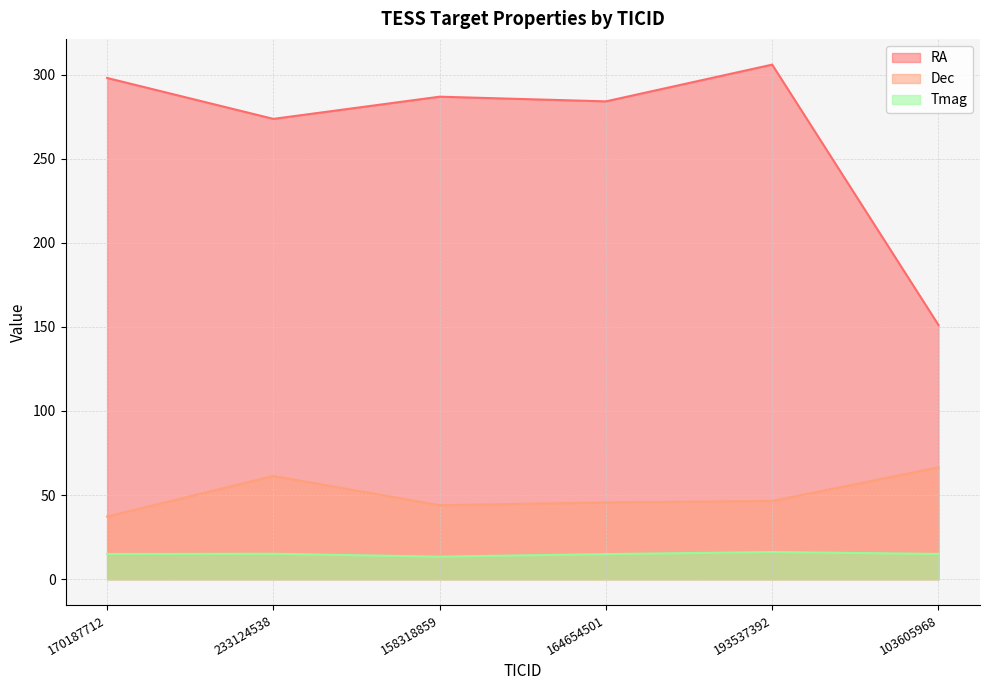

True or false: Tmag and RA intersect in this chart.

False